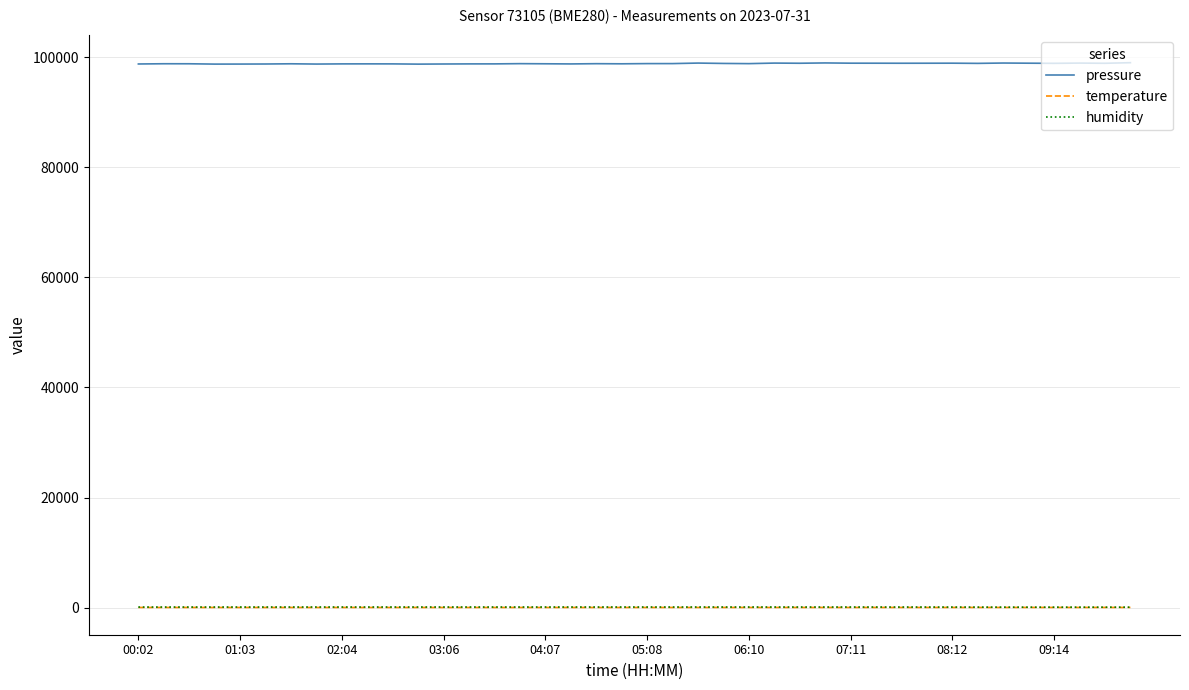

Which series has the largest range (max minus min)?

pressure